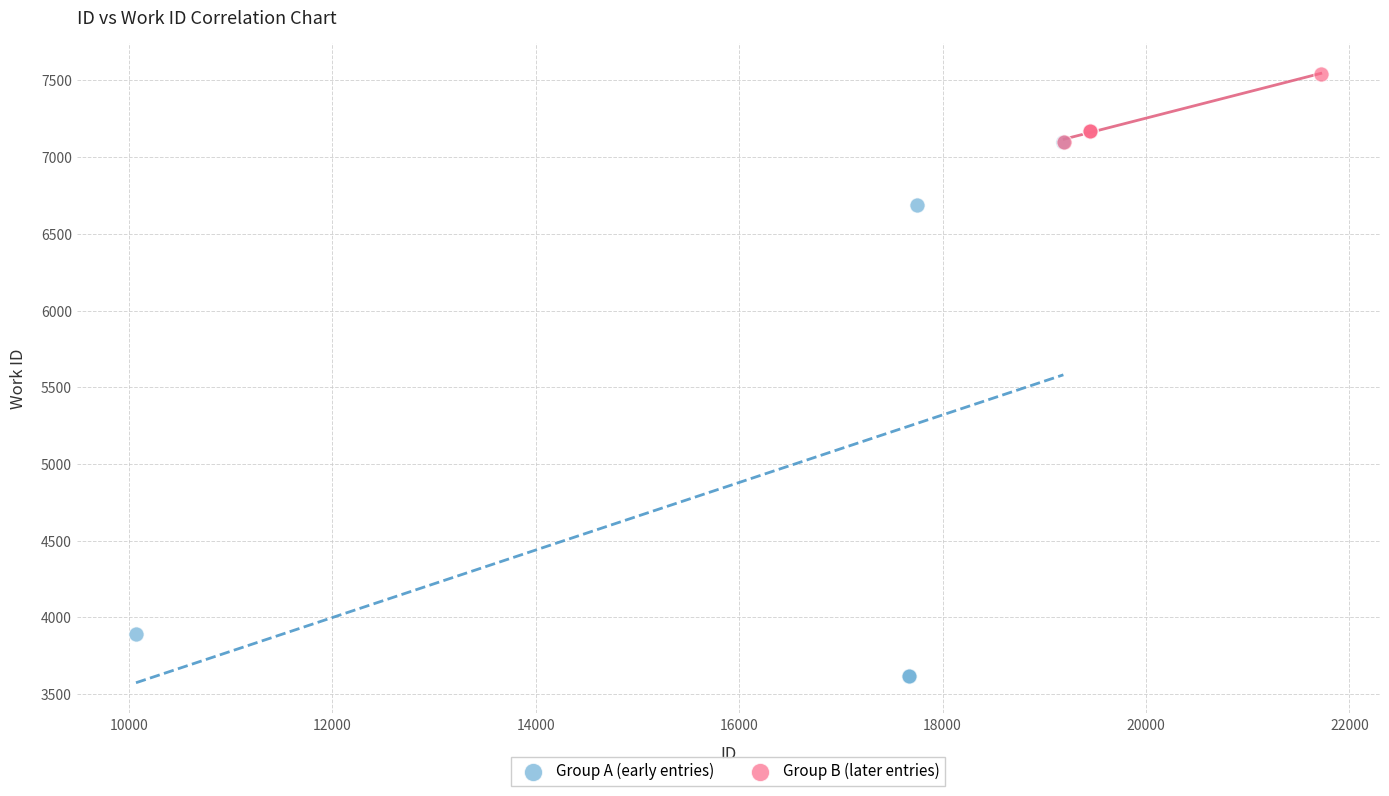

Which series contains the lowest Y value?

Group A (early entries)